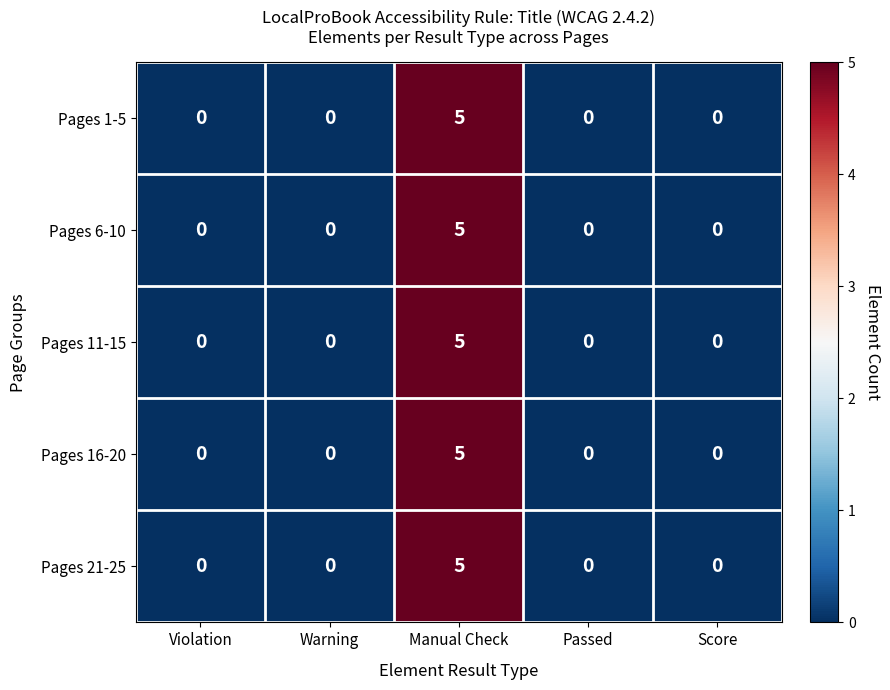

Reading right to left, extract all data points from this chart.

Pages 1-5: 0	0	5	0	0
Pages 6-10: 0	0	5	0	0
Pages 11-15: 0	0	5	0	0
Pages 16-20: 0	0	5	0	0
Pages 21-25: 0	0	5	0	0